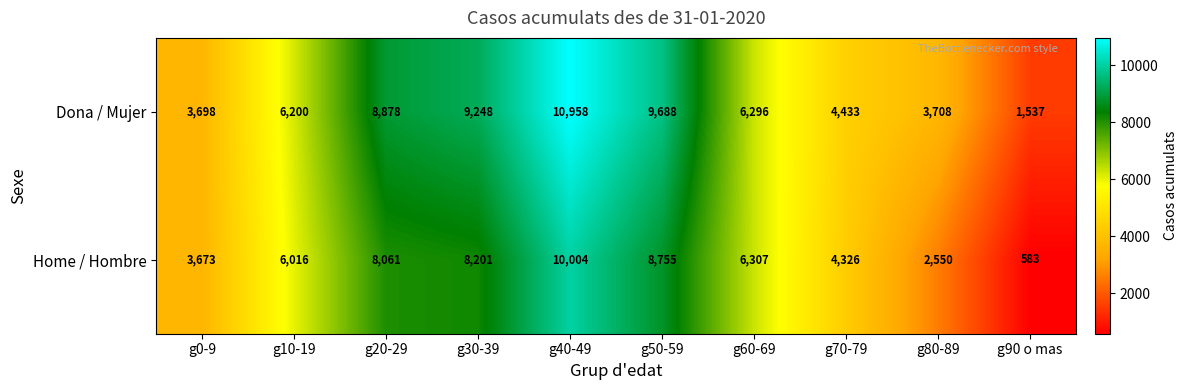

True or false: Home / Hombre has a value of 6307 at g60-69.

True